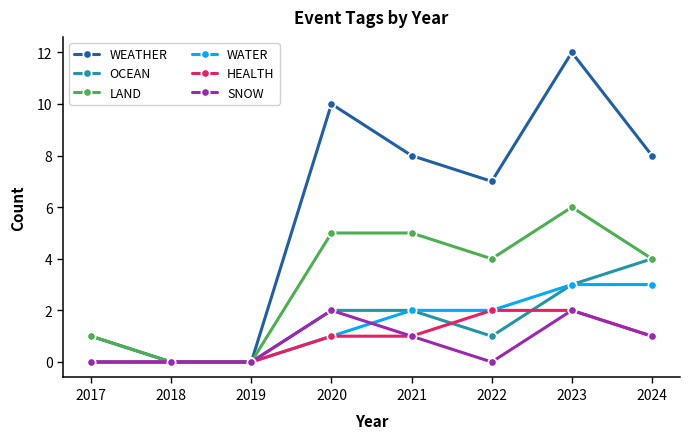

Reading left to right, extract all data points from this chart.

WEATHER: 1	0	0	10	8	7	12	8
OCEAN: 0	0	0	2	2	1	3	4
LAND: 1	0	0	5	5	4	6	4
WATER: 0	0	0	1	2	2	3	3
HEALTH: 0	0	0	1	1	2	2	1
SNOW: 0	0	0	2	1	0	2	1